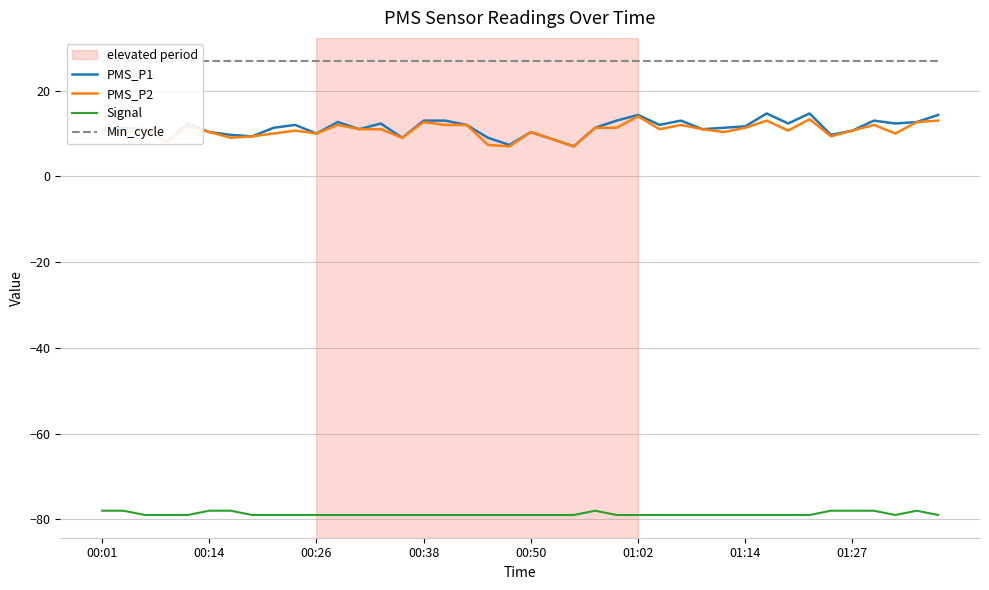

Rank the series at 24 from highest to lowest value.

Min_cycle, PMS_P1, PMS_P2, Signal